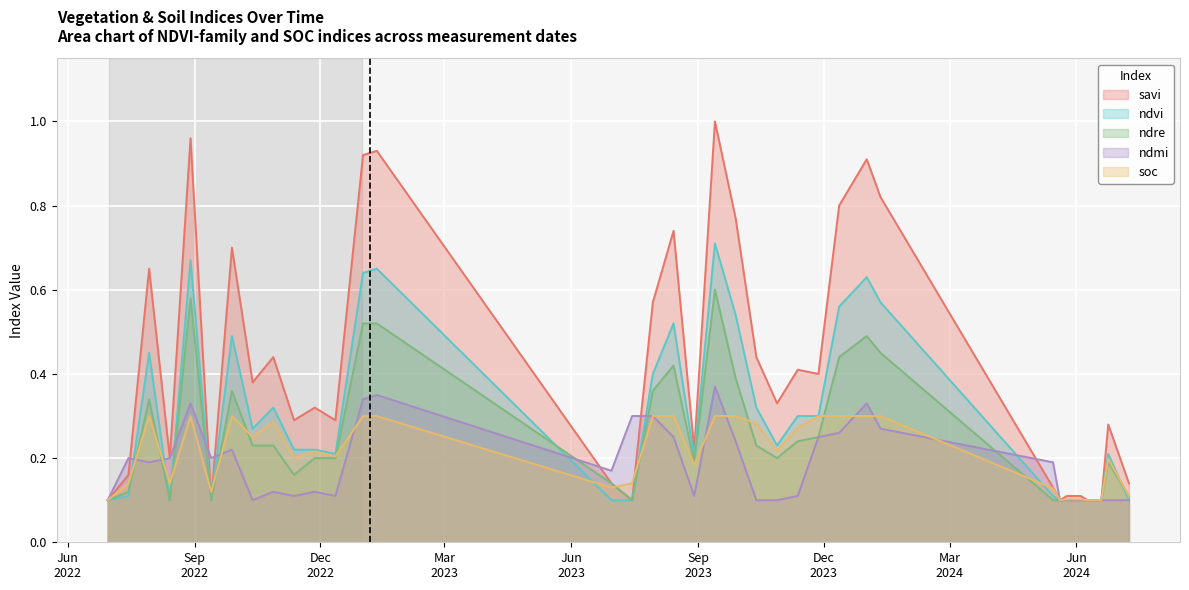

What is the lowest value of the ndvi series?

0.1